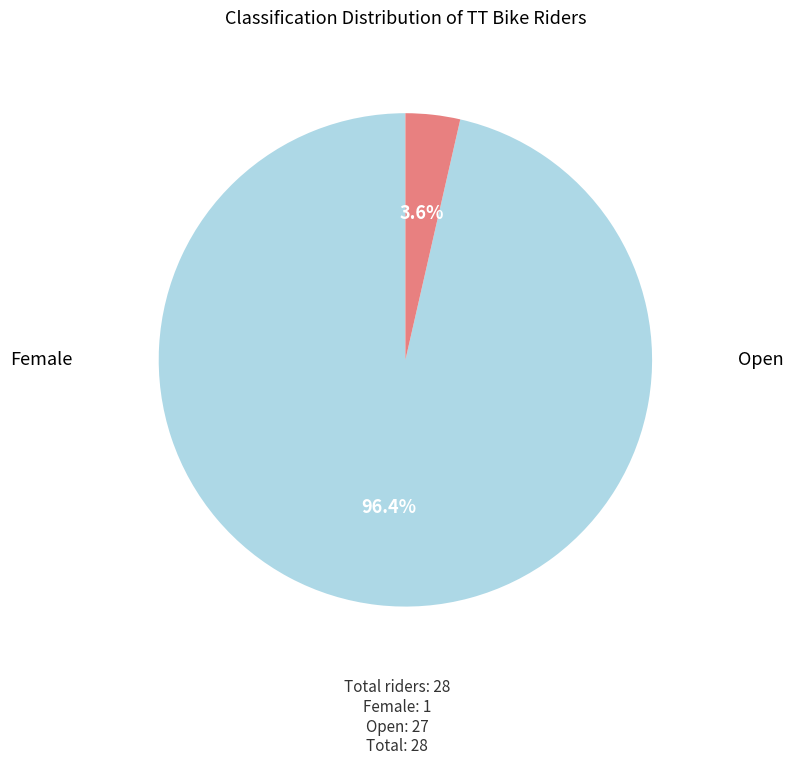

Does any single category account for the majority?

Yes